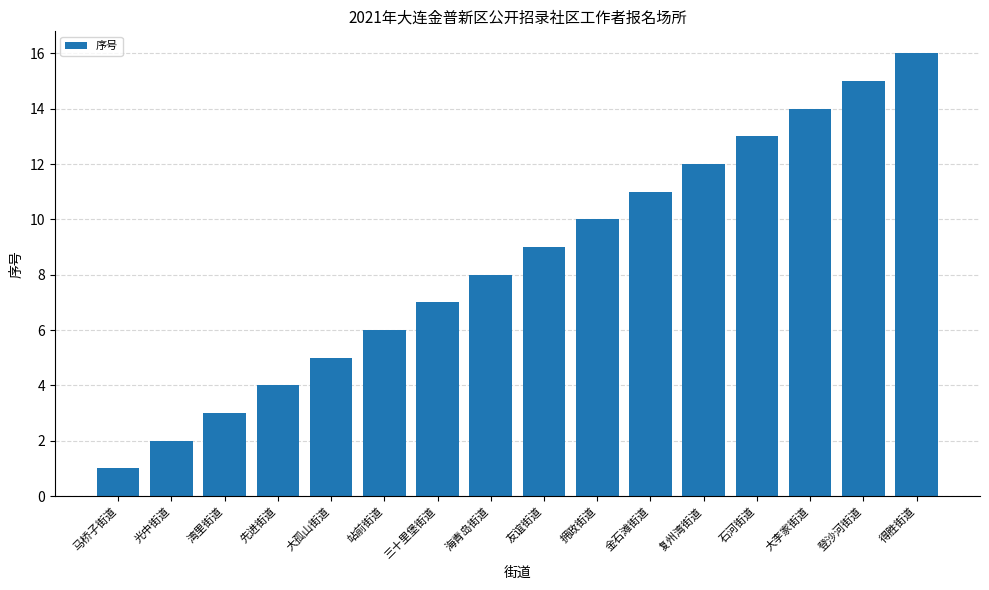

What position from the left is 复州湾街道?

12